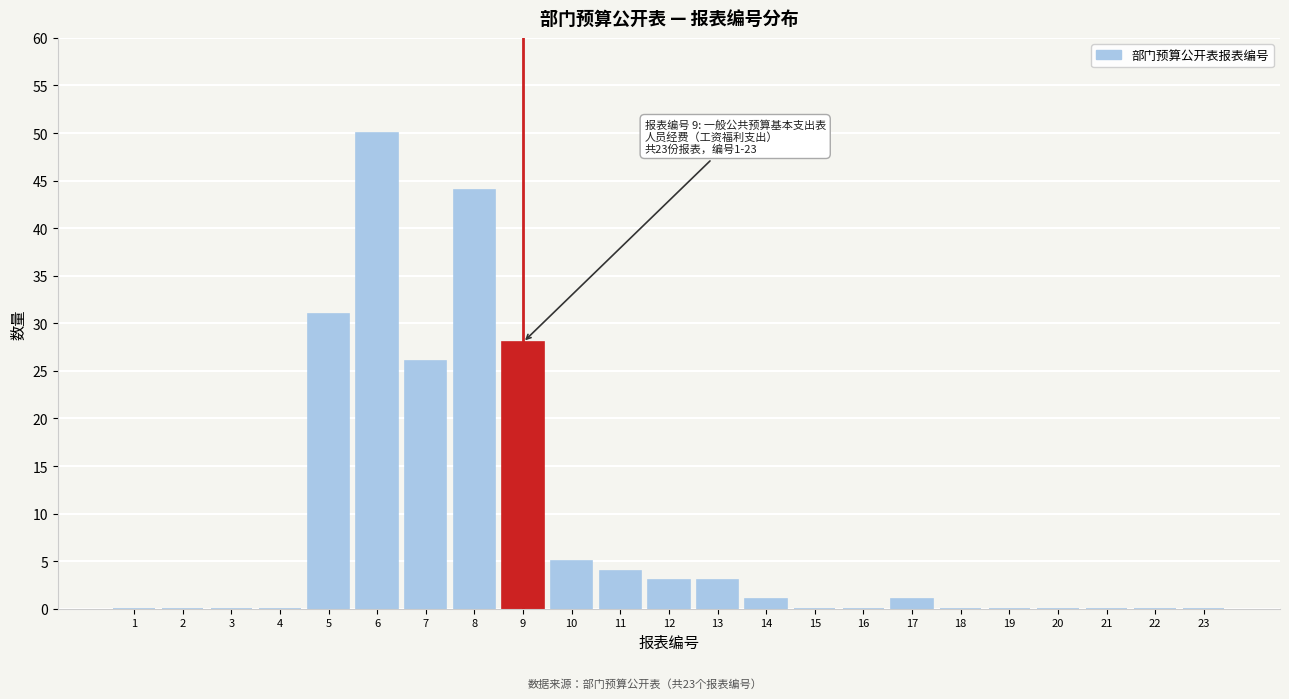

Reading left to right, transcribe all the data shown in this chart.

1=0	2=0	3=0	4=0	5=31	6=50	7=26	8=44	9=28	10=5	11=4	12=3	13=3	14=1	15=0	16=0	17=1	18=0	19=0	20=0	21=0	22=0	23=0